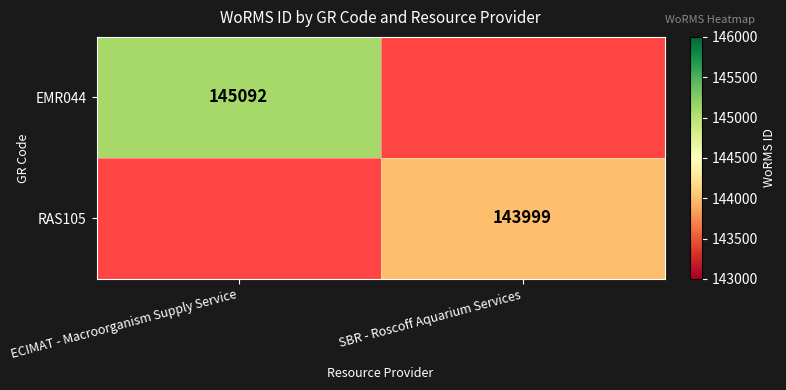

Is it true that EMR044 equals 145092 at ECIMAT - Macroorganism Supply Service?

True